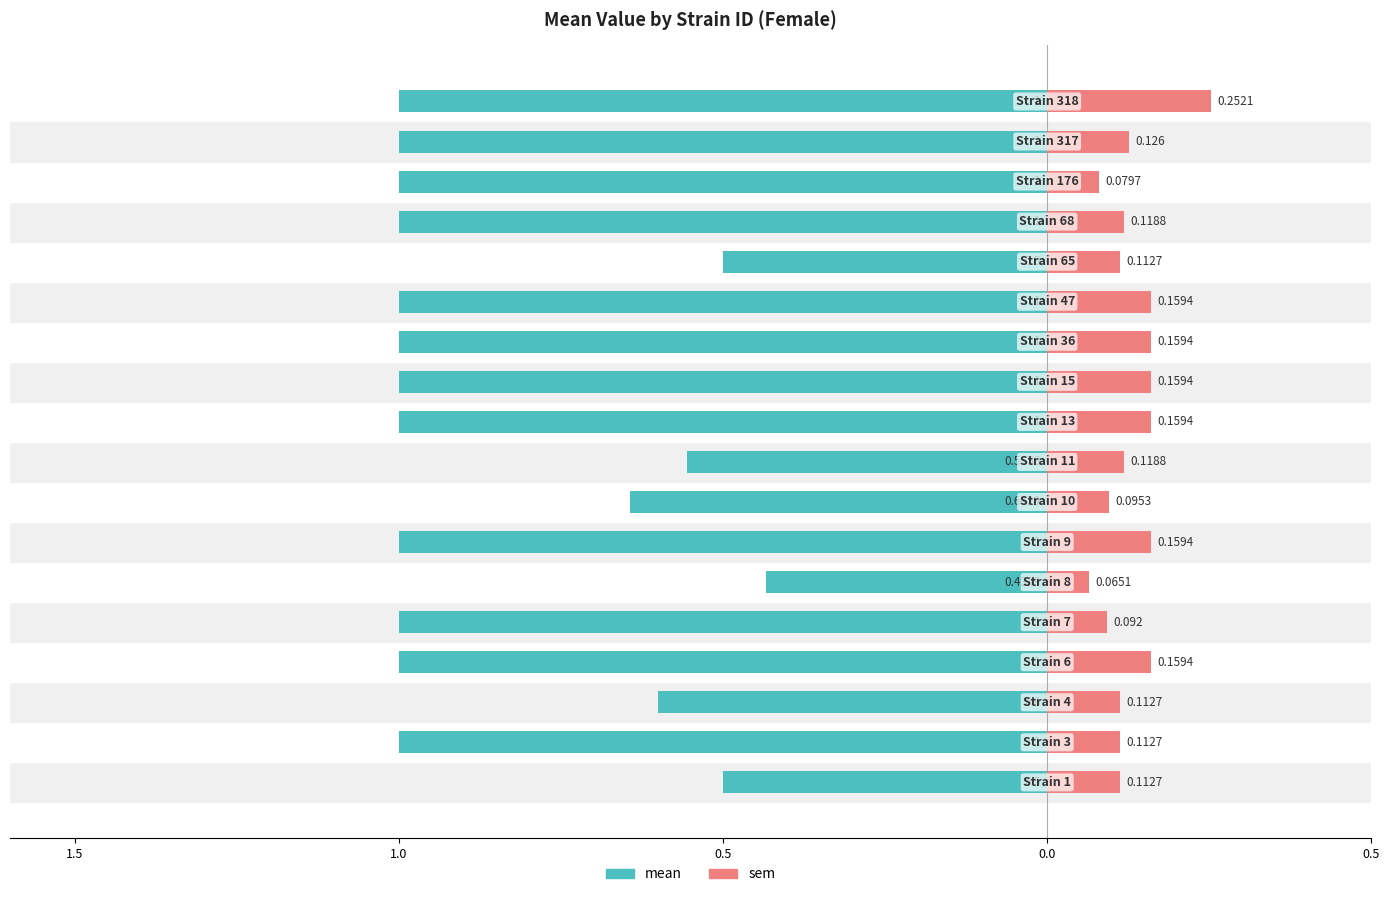

Which series changed the most between 0.5 and 10?

sem